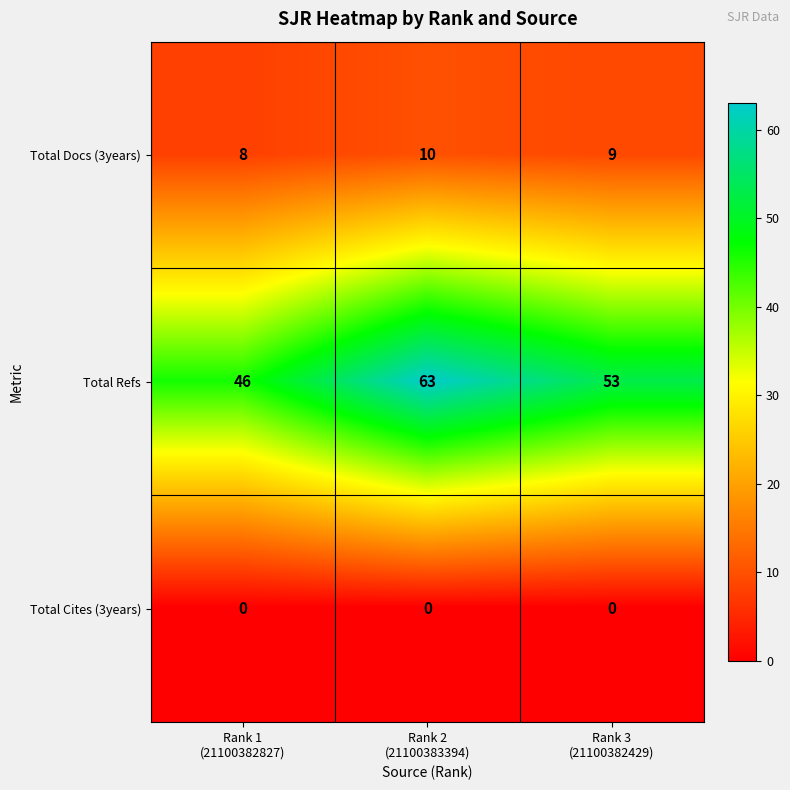

Rank the series by their maximum value, from lowest to highest.

Total Cites (3years), Total Docs (3years), Total Refs